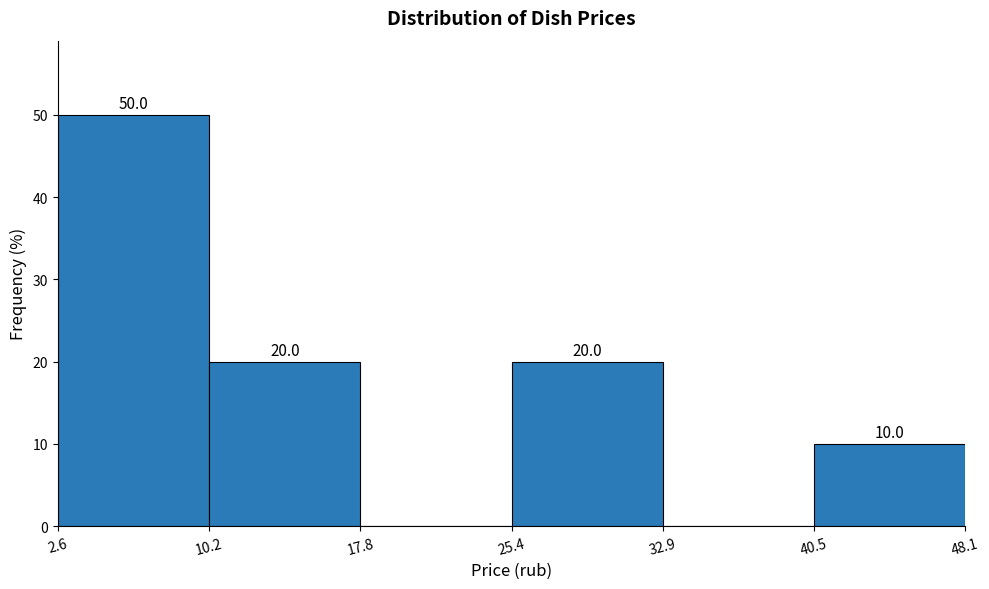

Which range on the x-axis has the tallest bar?

2.6 to 10.2